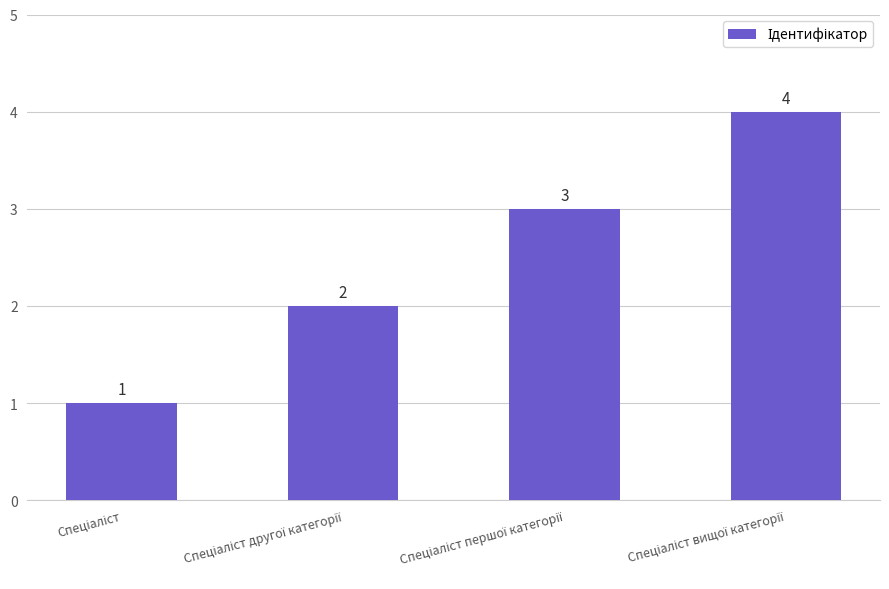

How many values are between 2 and 4?

3